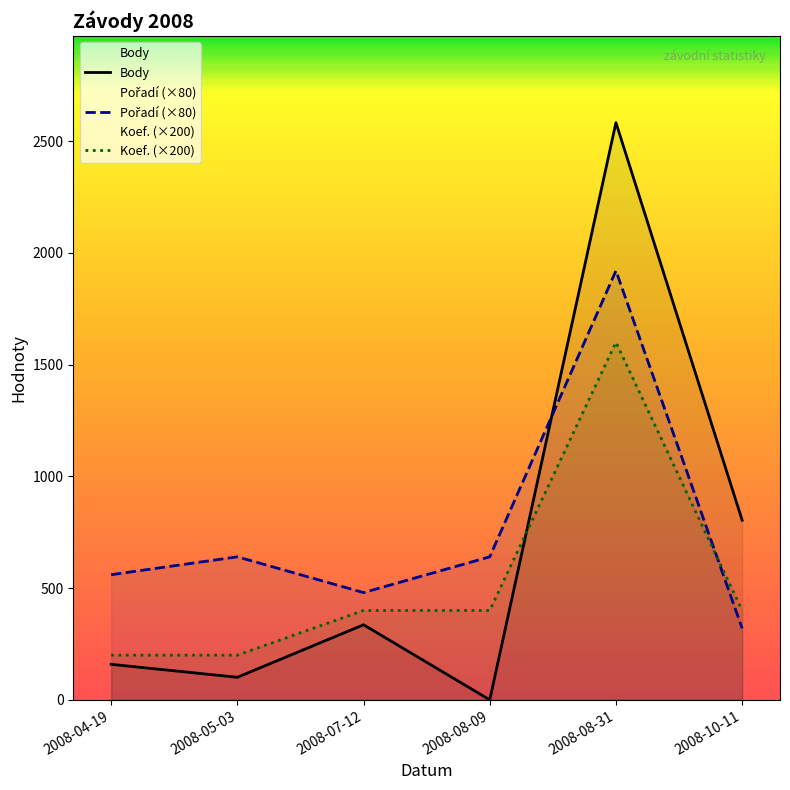

What are all the series names shown in the legend?

Body, Pořadí (×80), Koef. (×200)